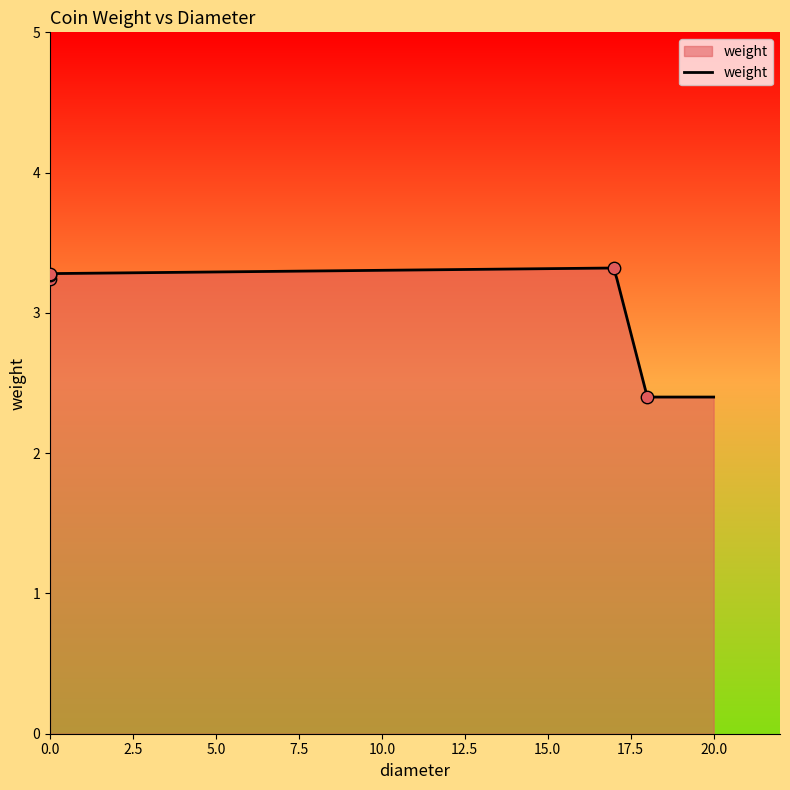

Approximately how many times larger is the value at 0 compared to 0?

1.0